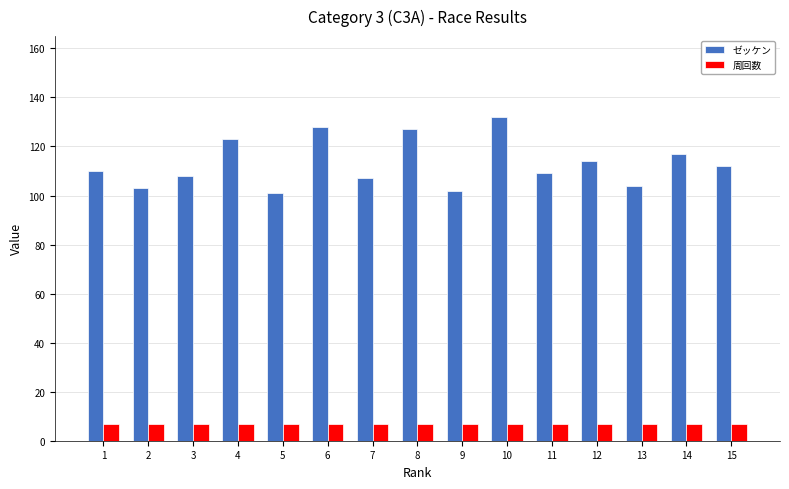

What is the difference between the highest and lowest values at 2?

96